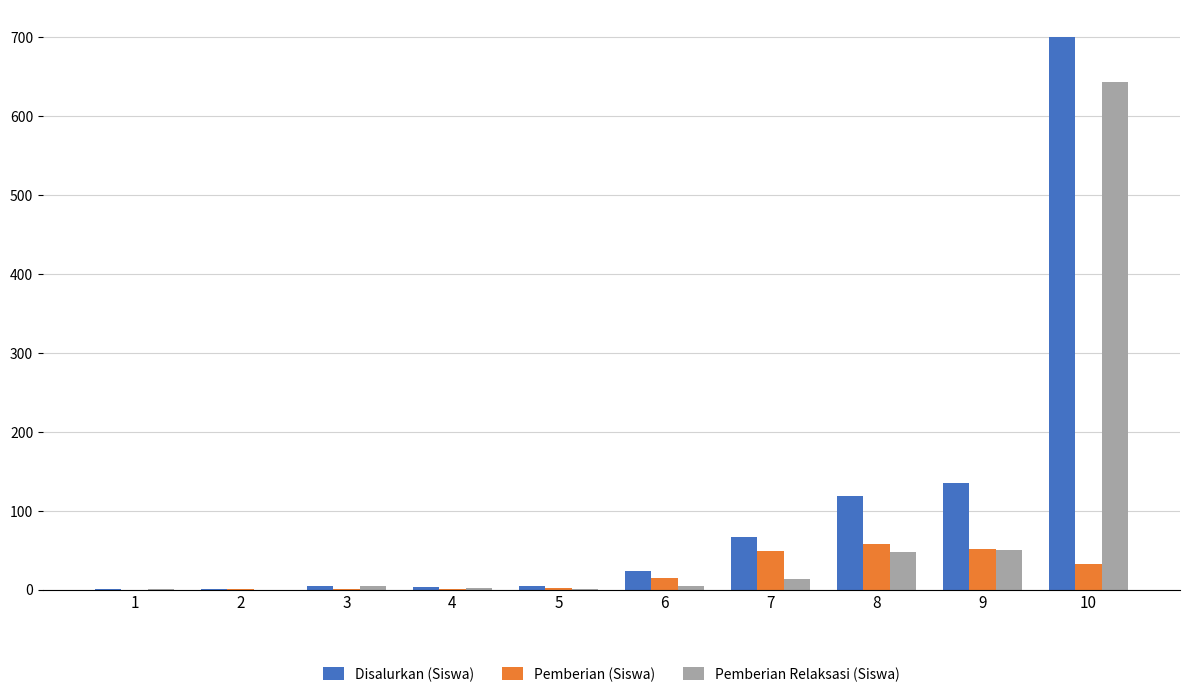

What is the sum of all Disalurkan (Siswa) values?

1060